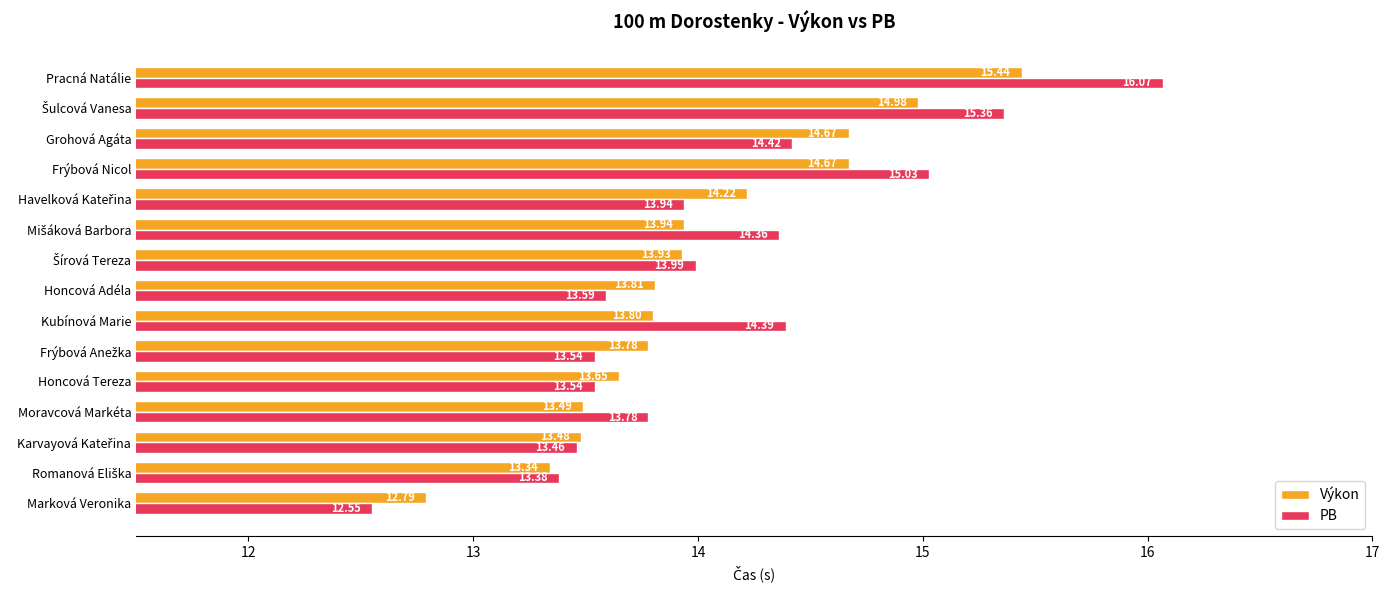

Which label corresponds to the smallest value in the chart?

Marková Veronika